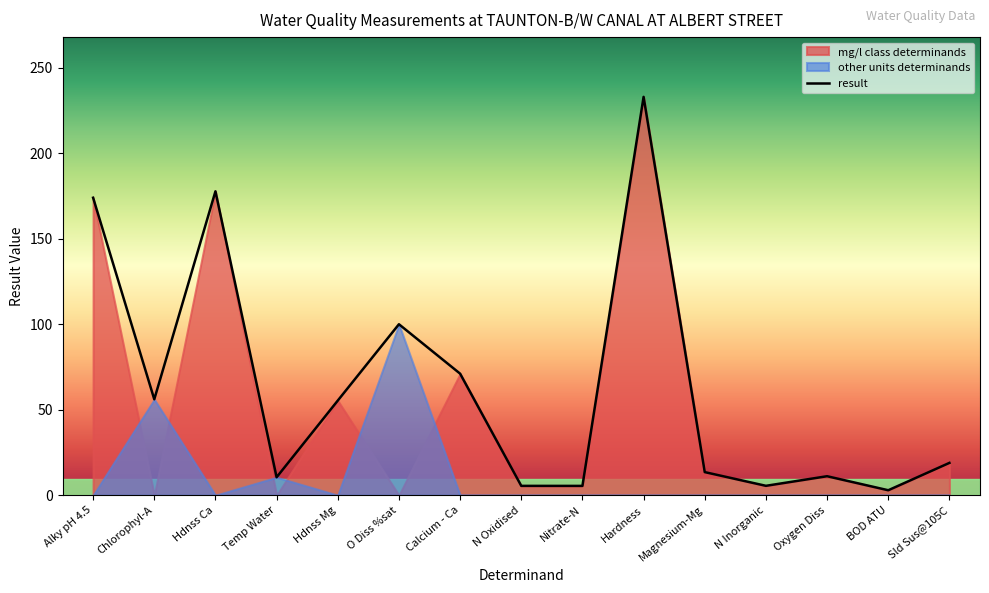

What is the difference between the values at O Diss %sat and Nitrate-N?

94.6